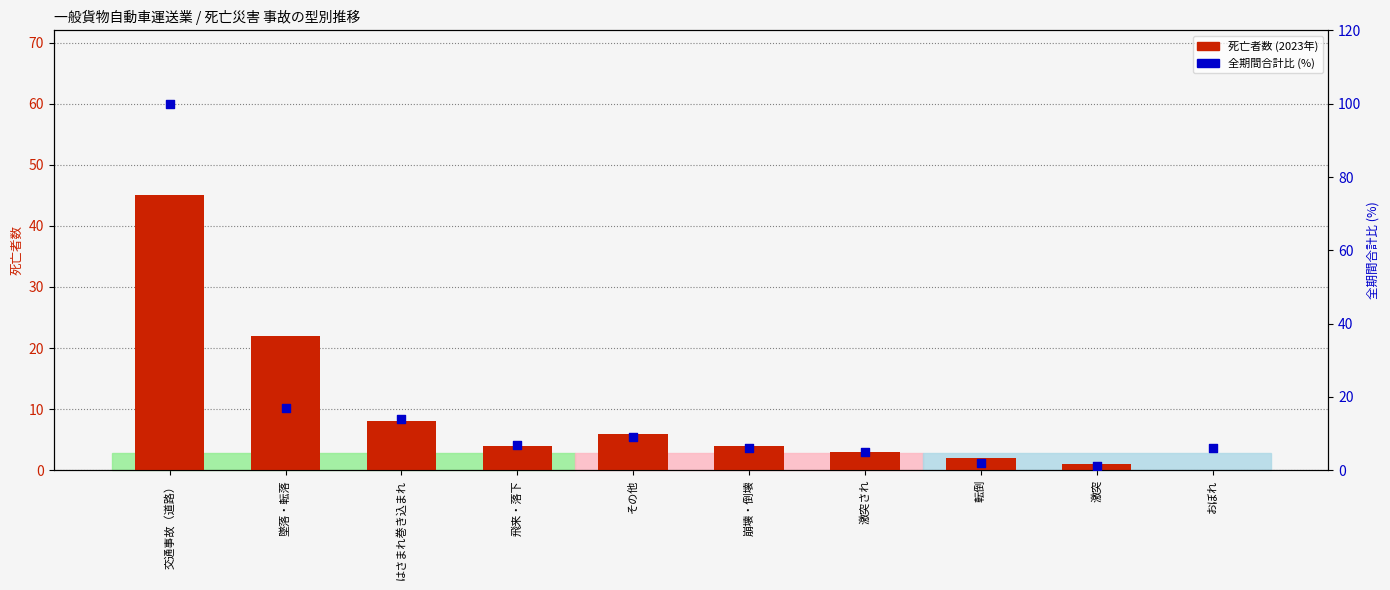

At which category is the sum across all series the highest?

交通事故（道路）